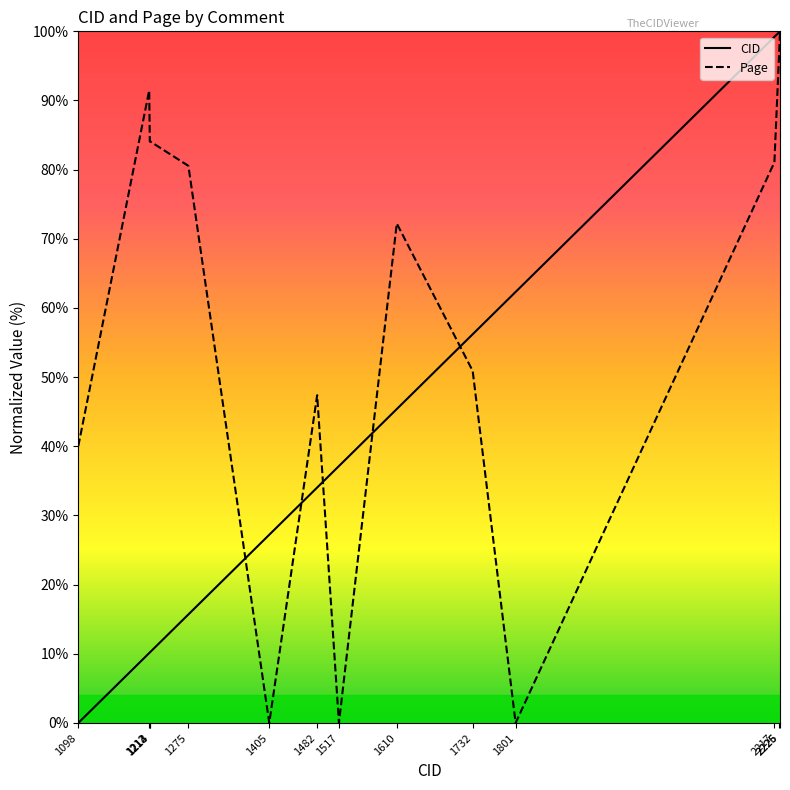

Where does the Page series first go above 80?

1212